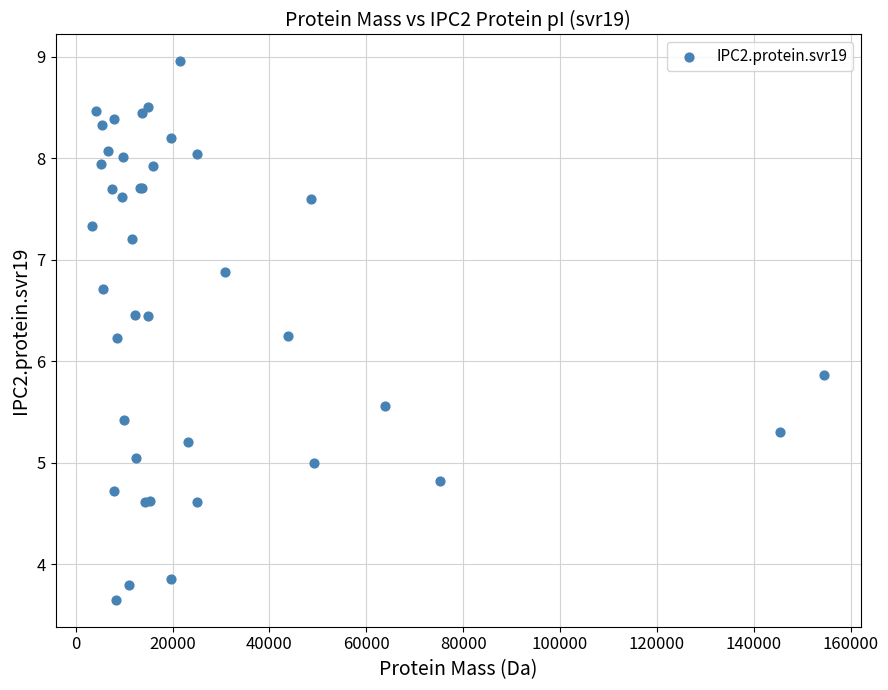

What Y value in the scatter plot is closest to 6?

5.9